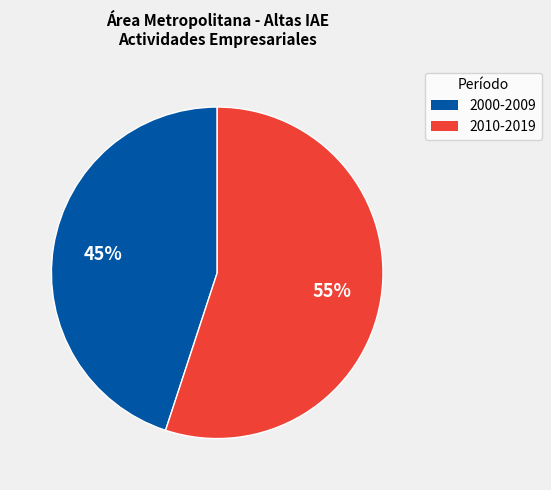

Is there any slice that represents more than half of the pie?

Yes